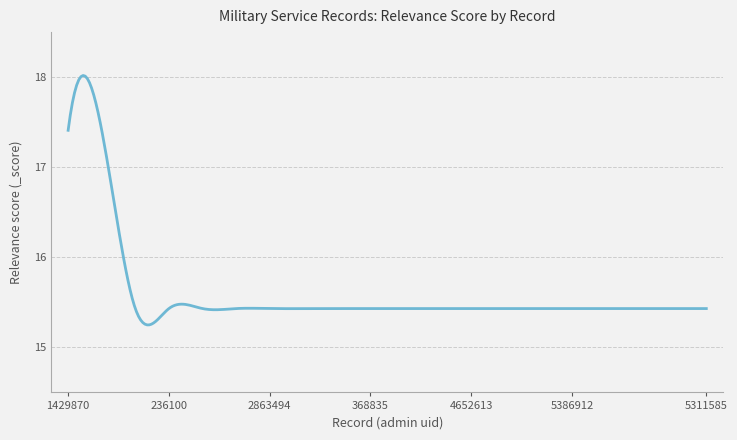

What is the difference between the maximum and minimum values?

2.8